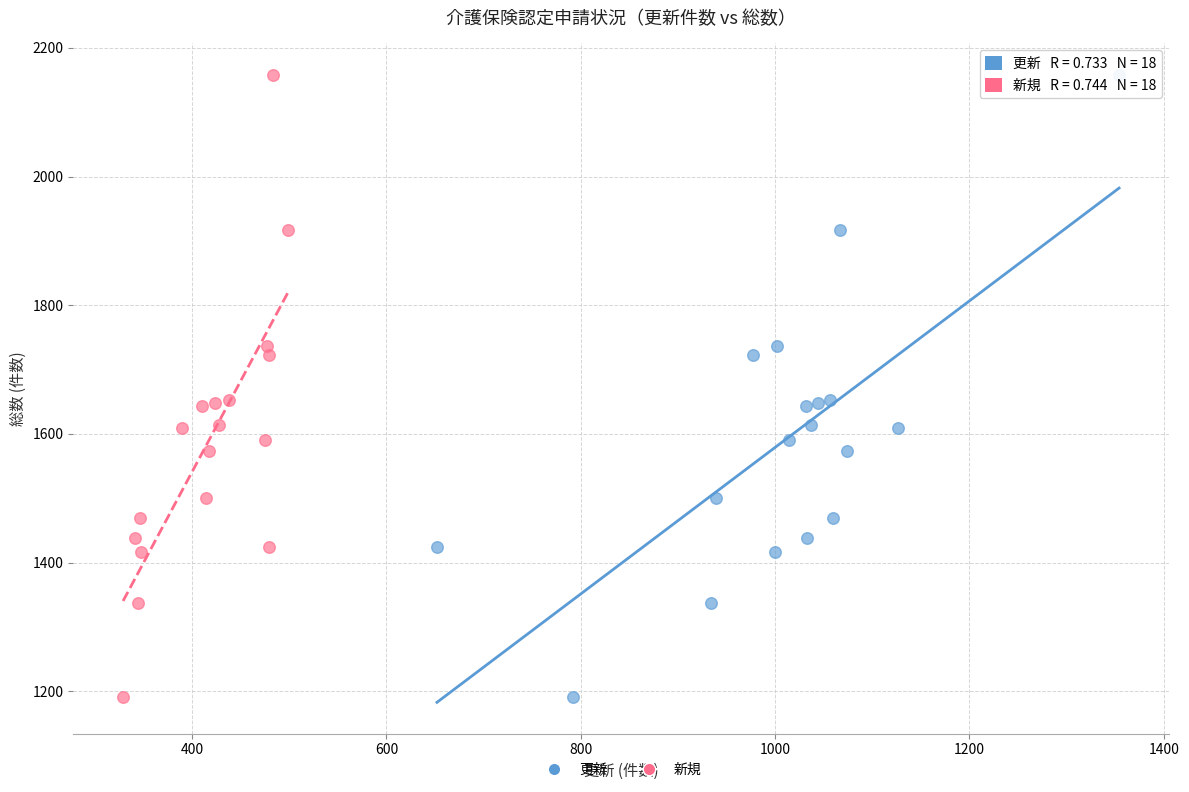

What are all the series names shown in the legend?

更新, 新規